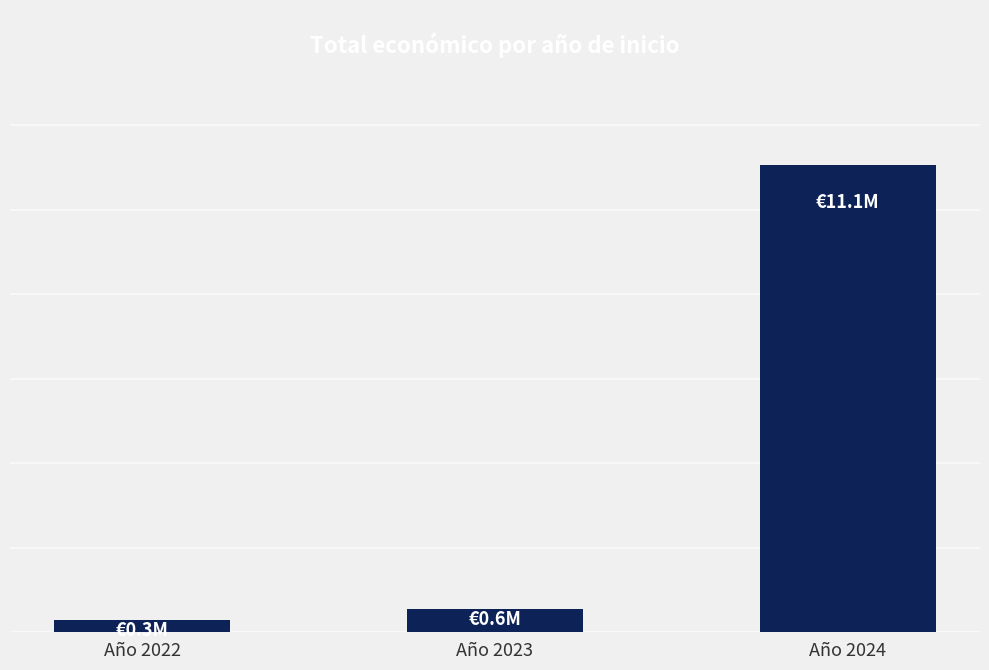

What is the minimum value shown in the chart?

282580